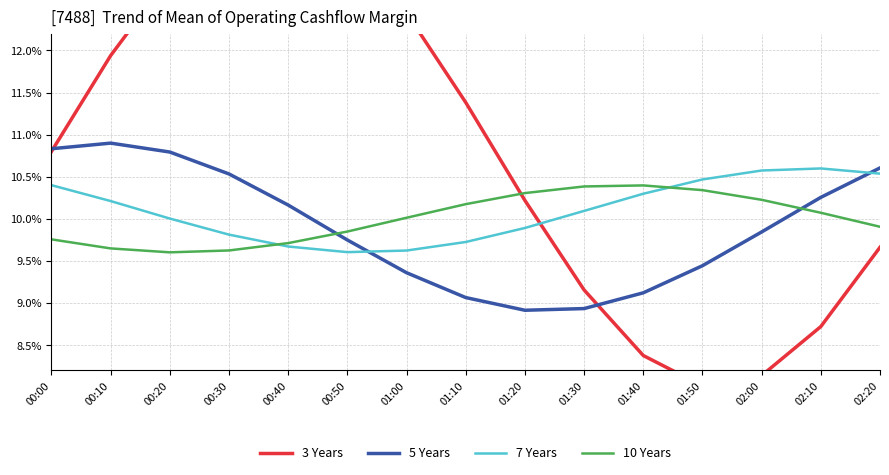

At 01:10, list the series in order from largest to smallest.

3 Years, 10 Years, 7 Years, 5 Years